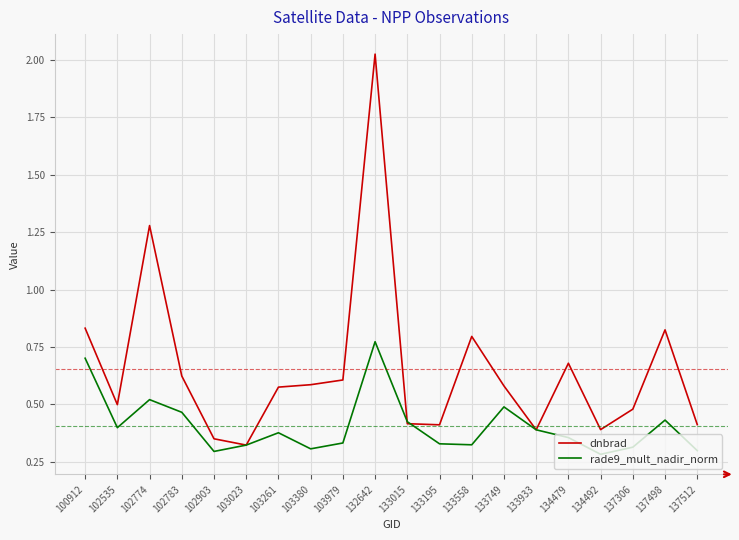

How many lines are shown in the chart?

2